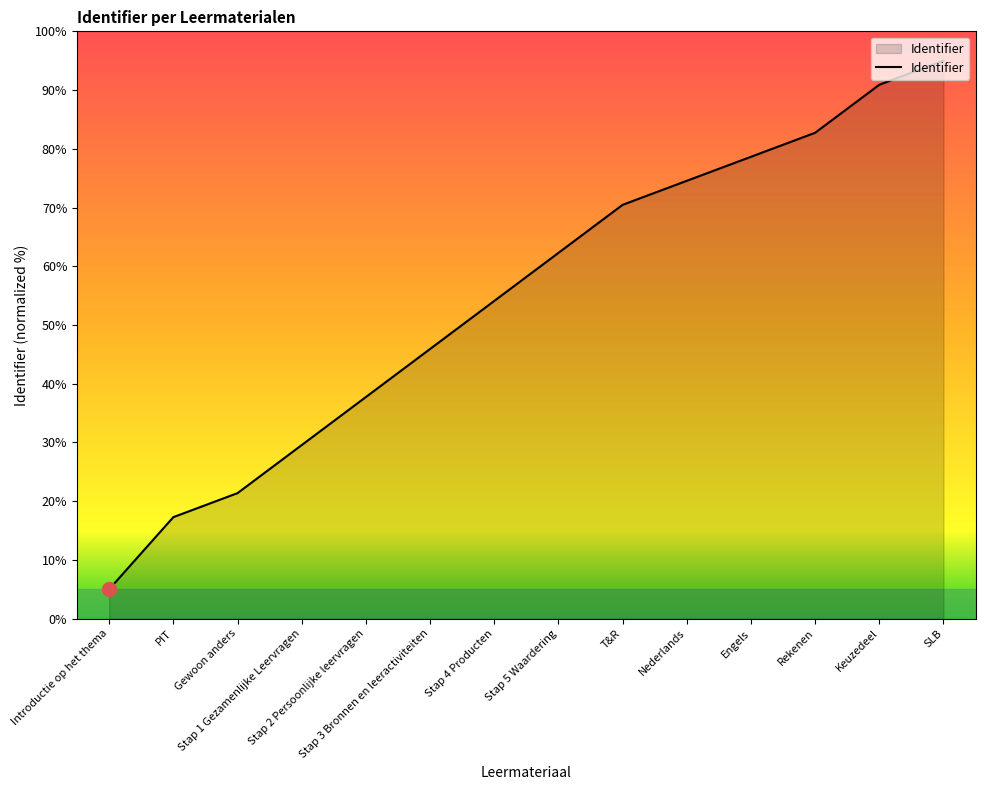

How many values are below 62?

7